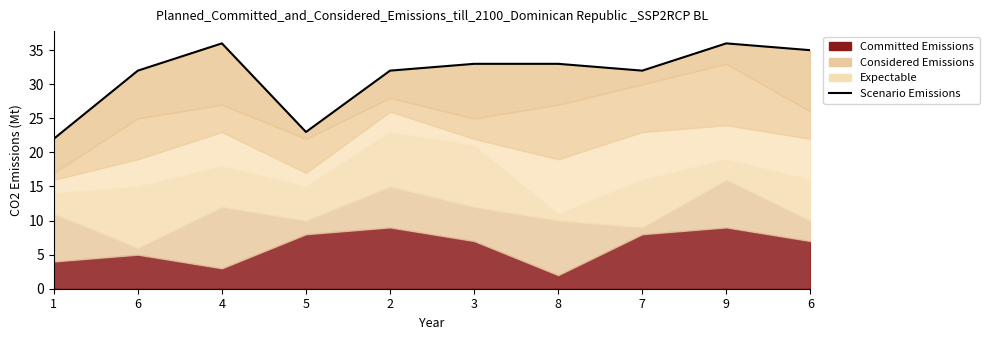

What is the value of the 2nd point from the left?

32